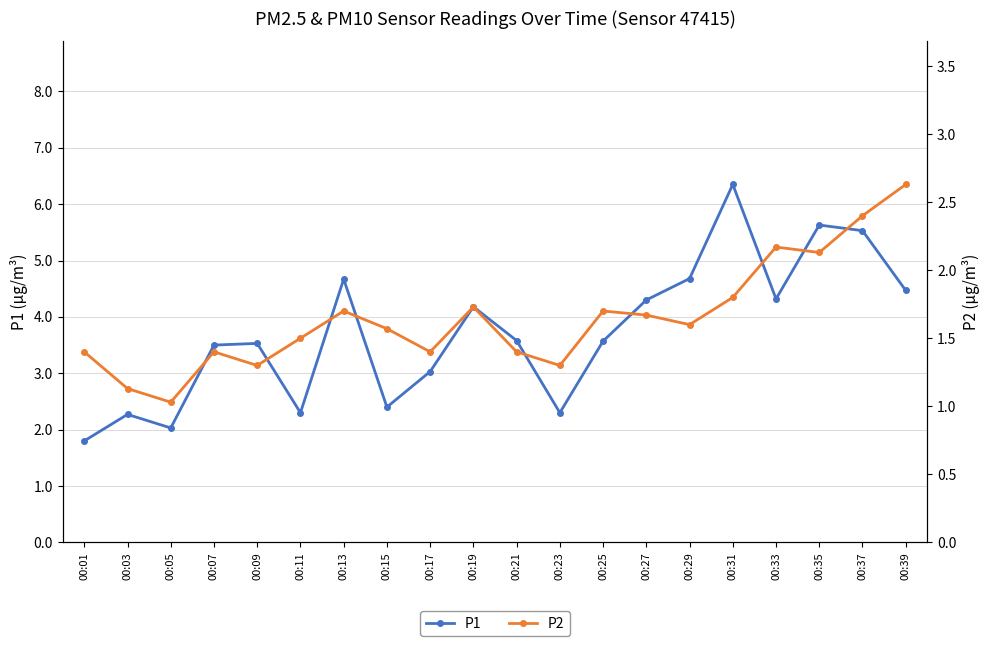

What is the difference between the highest and lowest values at 00:01?

0.4